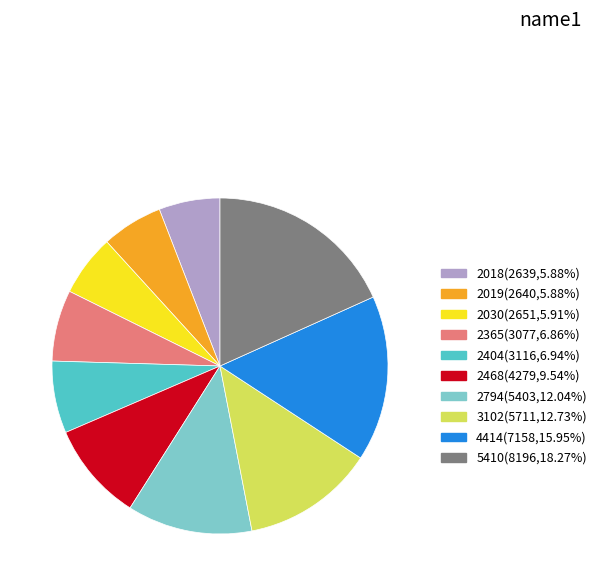

Which slice is the largest?

5410